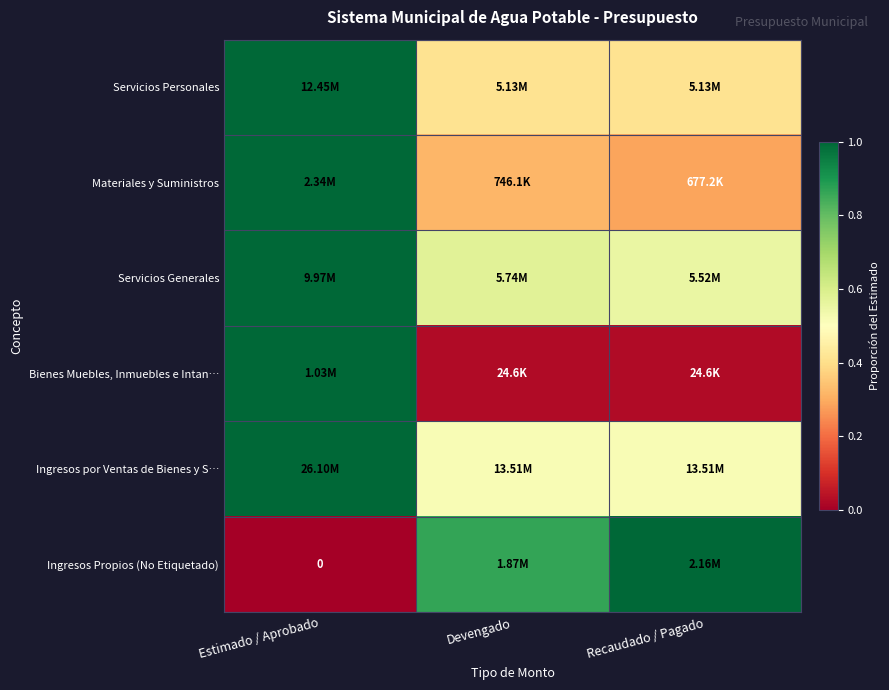

The value of Materiales y Suministros at Recaudado / Pagado is 0.4. True or false?

False